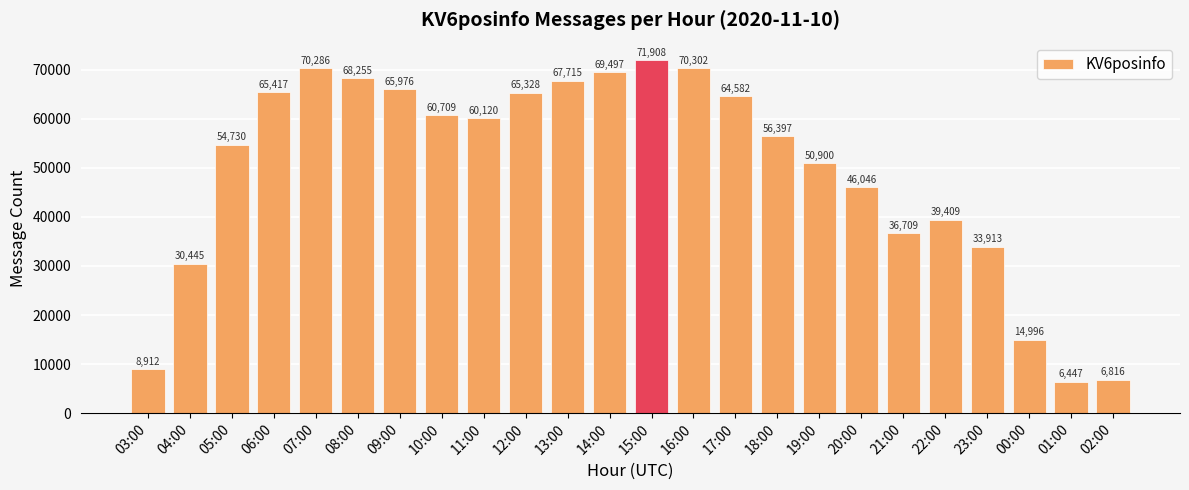

Count the number of data series in this chart.

1